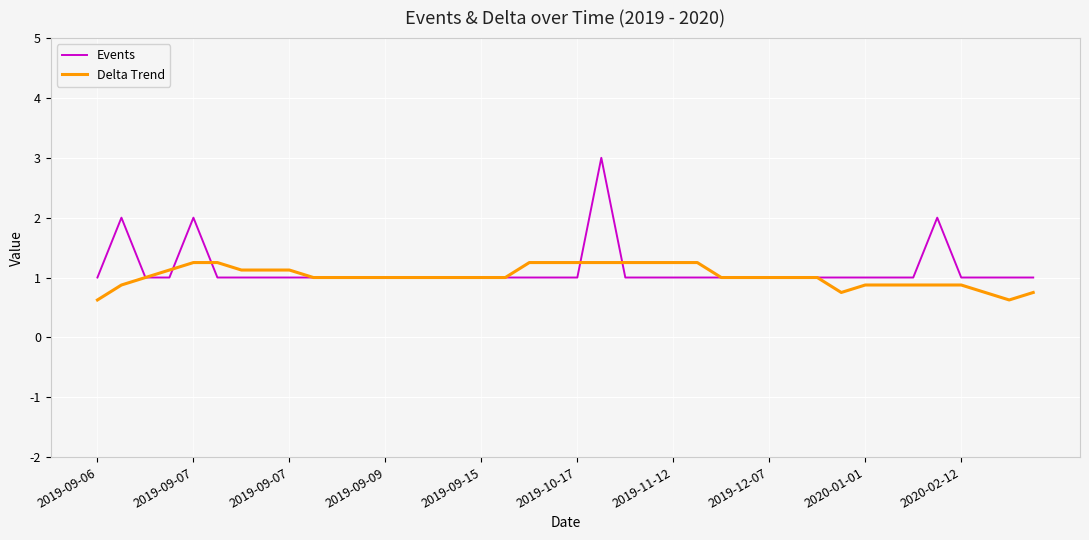

Is this an area chart (filled region under the line)?

No